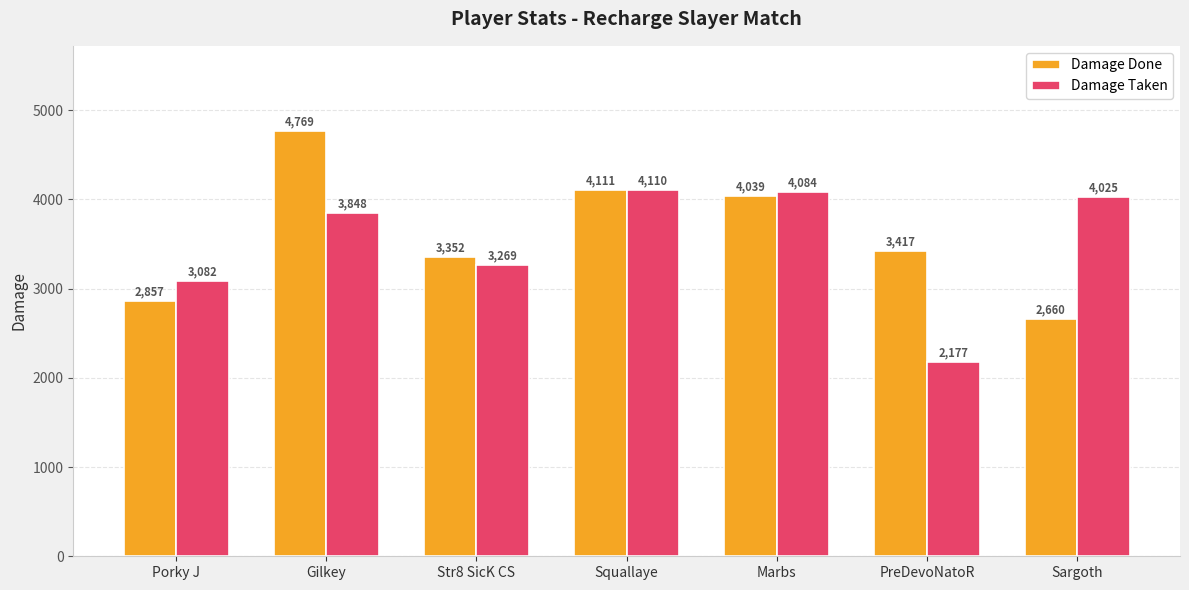

Rank the series by their maximum value, from highest to lowest.

Damage Done, Damage Taken